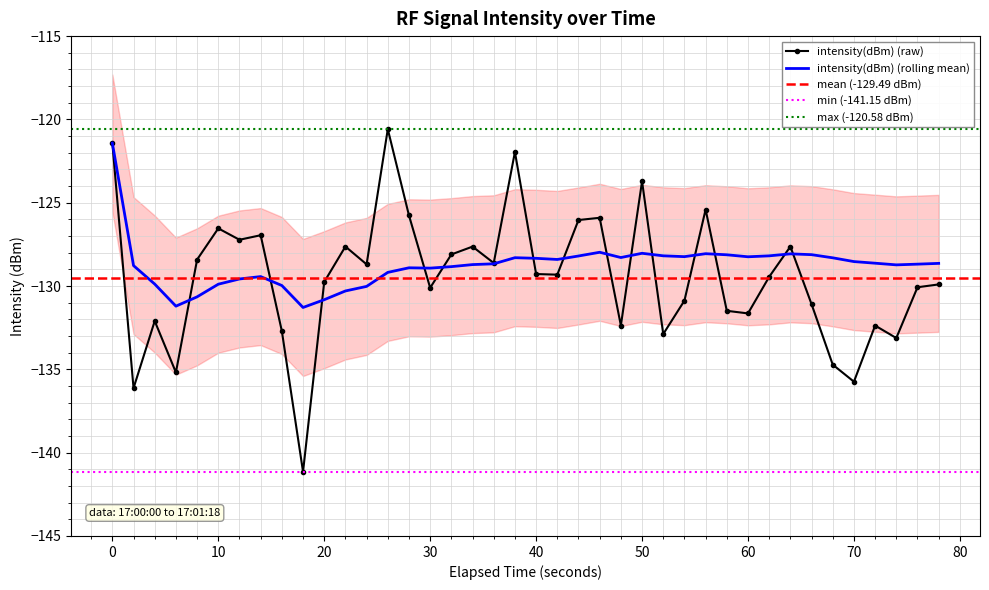

True or false: intensity(dBm) (raw) has a value of -163.0 at 50.

False